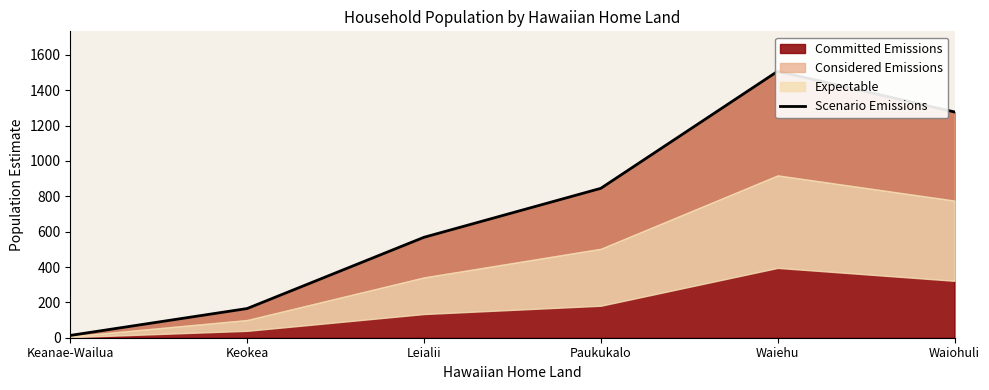

What is the difference between the values at Waiohuli and Keanae-Wailua?

1264